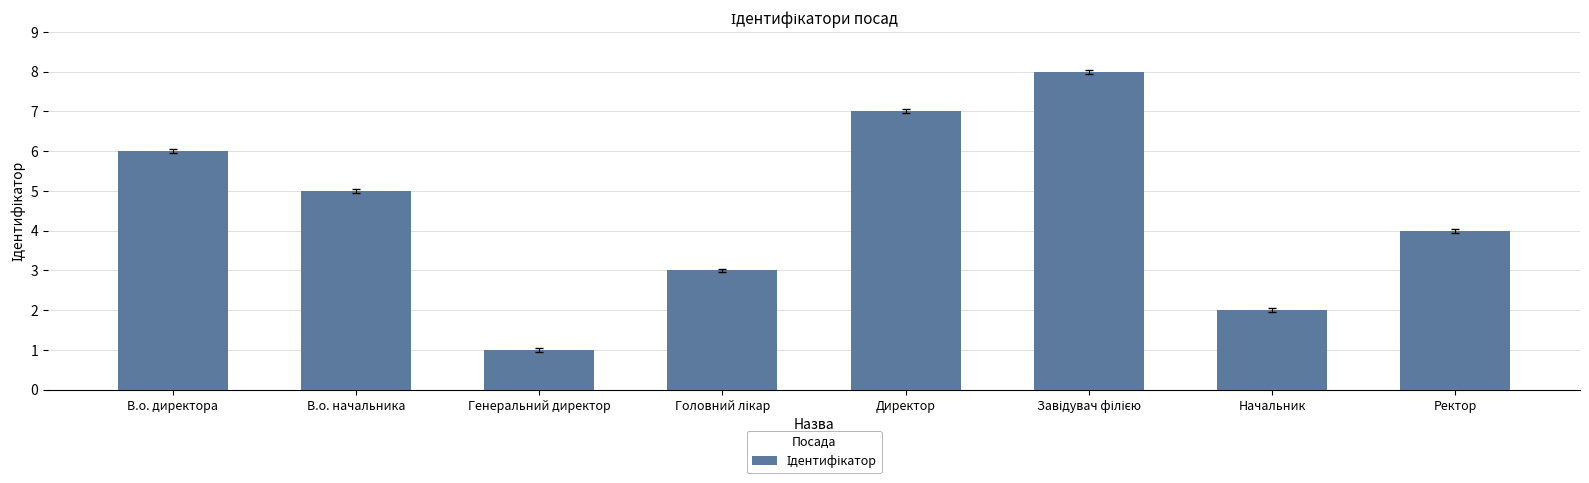

Does the chart contain stacked bars?

No